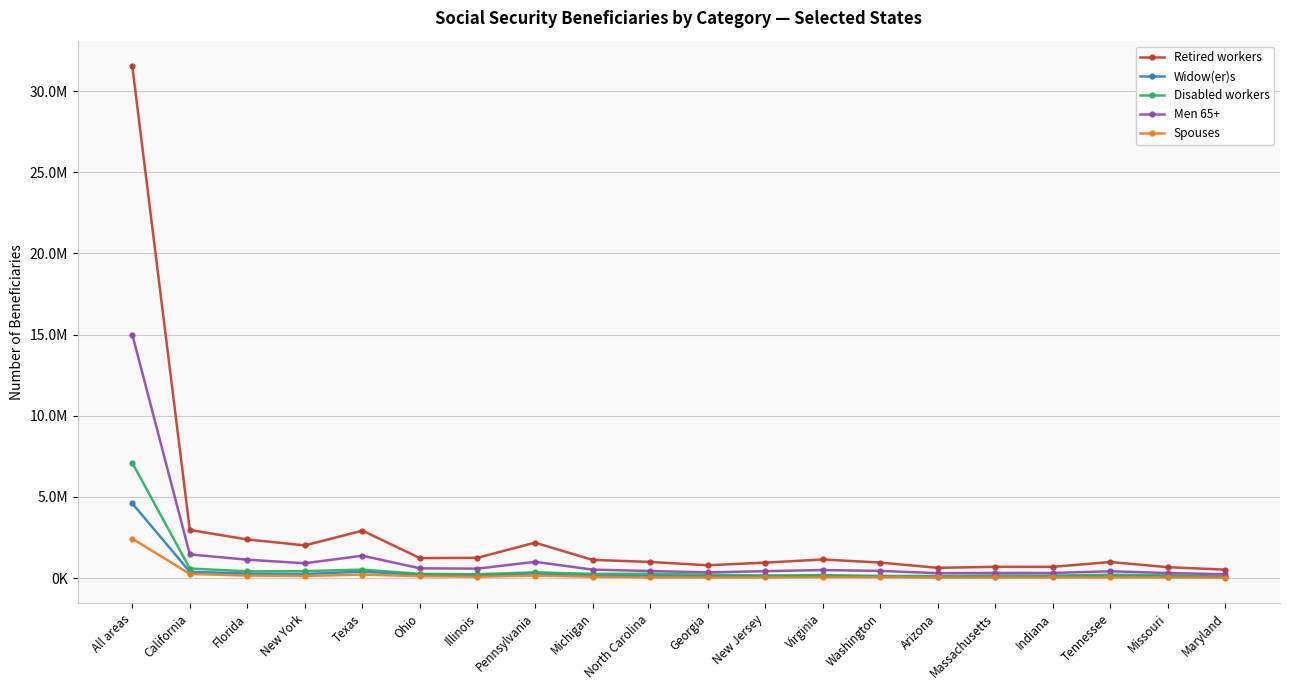

True or false: Spouses and Disabled workers cross at least once.

False